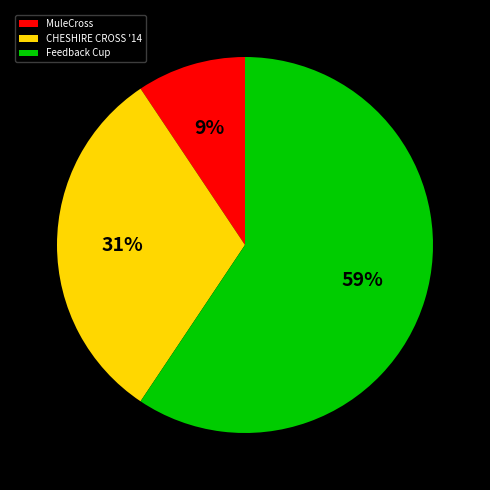

The CHESHIRE CROSS '14 slice represents 31% of the pie. True or false?

True